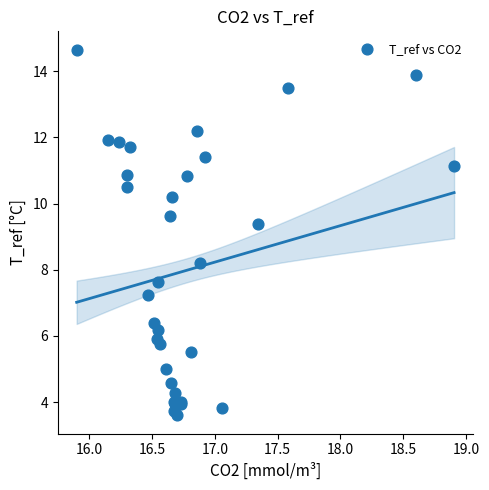

What Y value in the scatter plot is closest to 9?

9.4